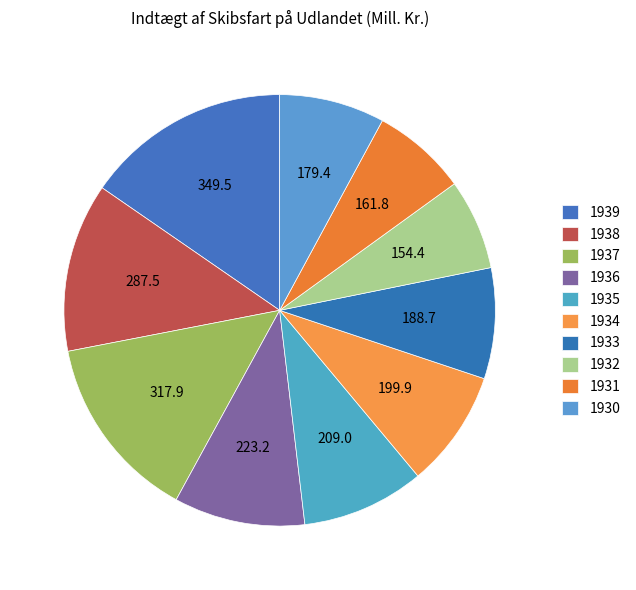

What percentage is the 1938 slice, to the nearest percent?

13%